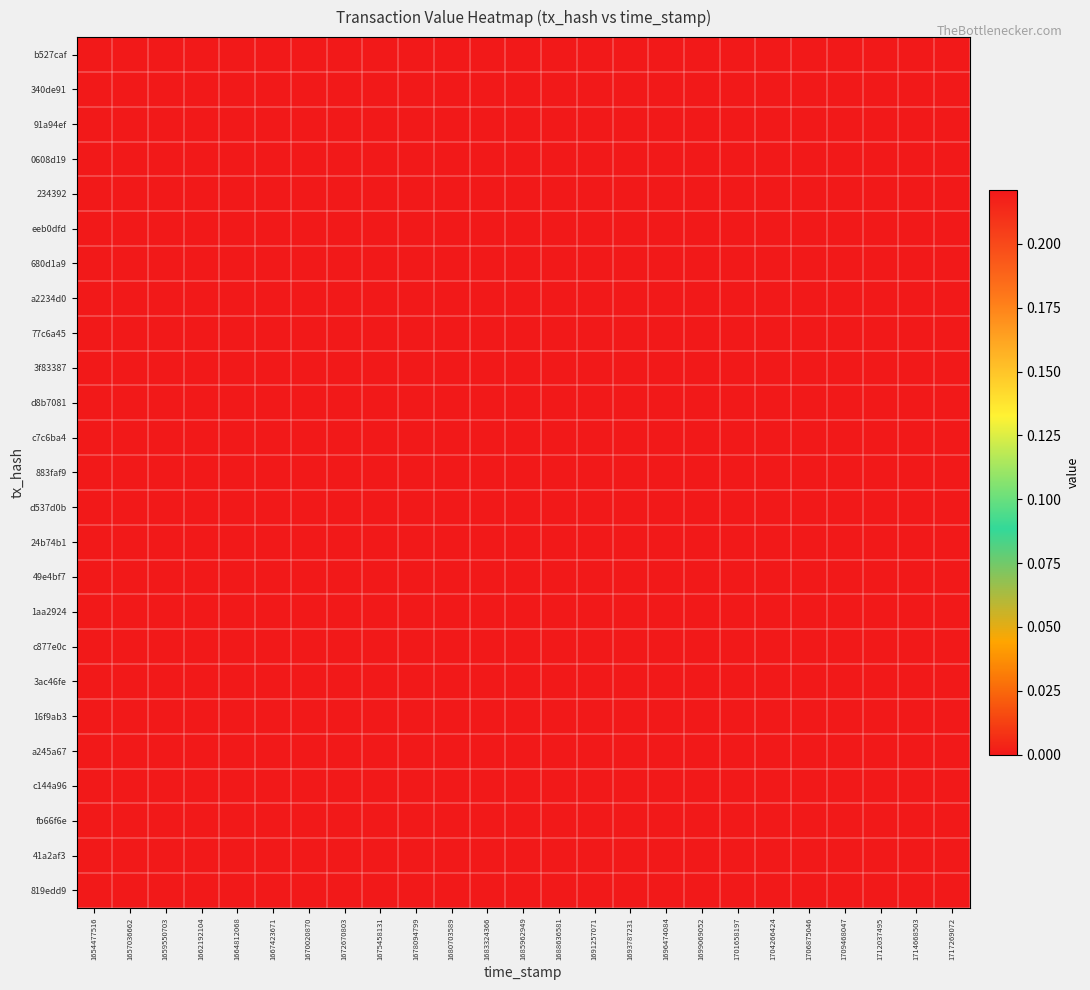

Reading left to right, extract all data points from this chart.

b527caf: 1654477516=0.2	1657036662=0.0	1659550703=0.0	1662192104=0.0	1664812068=0.0	1667423671=0.0	1670020870=0.0	1672670803=0.0	1675458131=0.0	1678094799=0.0	1680703589=0.0	1683324366=0.0	1685962949=0.0	1688636581=0.0	1691257071=0.0	1693787231=0.0	1696474084=0.0	1699069052=0.0	1701658197=0.0	1704266424=0.0	1706875046=0.0	1709468047=0.0	1712037495=0.0	1714668503=0.0	1717269072=0.0
340de91: 1654477516=0.0	1657036662=0.2	1659550703=0.0	1662192104=0.0	1664812068=0.0	1667423671=0.0	1670020870=0.0	1672670803=0.0	1675458131=0.0	1678094799=0.0	1680703589=0.0	1683324366=0.0	1685962949=0.0	1688636581=0.0	1691257071=0.0	1693787231=0.0	1696474084=0.0	1699069052=0.0	1701658197=0.0	1704266424=0.0	1706875046=0.0	1709468047=0.0	1712037495=0.0	1714668503=0.0	1717269072=0.0
91a94ef: 1654477516=0.0	1657036662=0.0	1659550703=0.2	1662192104=0.0	1664812068=0.0	1667423671=0.0	1670020870=0.0	1672670803=0.0	1675458131=0.0	1678094799=0.0	1680703589=0.0	1683324366=0.0	1685962949=0.0	1688636581=0.0	1691257071=0.0	1693787231=0.0	1696474084=0.0	1699069052=0.0	1701658197=0.0	1704266424=0.0	1706875046=0.0	1709468047=0.0	1712037495=0.0	1714668503=0.0	1717269072=0.0
0608d19: 1654477516=0.0	1657036662=0.0	1659550703=0.0	1662192104=0.2	1664812068=0.0	1667423671=0.0	1670020870=0.0	1672670803=0.0	1675458131=0.0	1678094799=0.0	1680703589=0.0	1683324366=0.0	1685962949=0.0	1688636581=0.0	1691257071=0.0	1693787231=0.0	1696474084=0.0	1699069052=0.0	1701658197=0.0	1704266424=0.0	1706875046=0.0	1709468047=0.0	1712037495=0.0	1714668503=0.0	1717269072=0.0
234392: 1654477516=0.0	1657036662=0.0	1659550703=0.0	1662192104=0.0	1664812068=0.2	1667423671=0.0	1670020870=0.0	1672670803=0.0	1675458131=0.0	1678094799=0.0	1680703589=0.0	1683324366=0.0	1685962949=0.0	1688636581=0.0	1691257071=0.0	1693787231=0.0	1696474084=0.0	1699069052=0.0	1701658197=0.0	1704266424=0.0	1706875046=0.0	1709468047=0.0	1712037495=0.0	1714668503=0.0	1717269072=0.0
eeb0dfd: 1654477516=0.0	1657036662=0.0	1659550703=0.0	1662192104=0.0	1664812068=0.0	1667423671=0.2	1670020870=0.0	1672670803=0.0	1675458131=0.0	1678094799=0.0	1680703589=0.0	1683324366=0.0	1685962949=0.0	1688636581=0.0	1691257071=0.0	1693787231=0.0	1696474084=0.0	1699069052=0.0	1701658197=0.0	1704266424=0.0	1706875046=0.0	1709468047=0.0	1712037495=0.0	1714668503=0.0	1717269072=0.0
680d1a9: 1654477516=0.0	1657036662=0.0	1659550703=0.0	1662192104=0.0	1664812068=0.0	1667423671=0.0	1670020870=0.2	1672670803=0.0	1675458131=0.0	1678094799=0.0	1680703589=0.0	1683324366=0.0	1685962949=0.0	1688636581=0.0	1691257071=0.0	1693787231=0.0	1696474084=0.0	1699069052=0.0	1701658197=0.0	1704266424=0.0	1706875046=0.0	1709468047=0.0	1712037495=0.0	1714668503=0.0	1717269072=0.0
a2234d0: 1654477516=0.0	1657036662=0.0	1659550703=0.0	1662192104=0.0	1664812068=0.0	1667423671=0.0	1670020870=0.0	1672670803=0.2	1675458131=0.0	1678094799=0.0	1680703589=0.0	1683324366=0.0	1685962949=0.0	1688636581=0.0	1691257071=0.0	1693787231=0.0	1696474084=0.0	1699069052=0.0	1701658197=0.0	1704266424=0.0	1706875046=0.0	1709468047=0.0	1712037495=0.0	1714668503=0.0	1717269072=0.0
77c6a45: 1654477516=0.0	1657036662=0.0	1659550703=0.0	1662192104=0.0	1664812068=0.0	1667423671=0.0	1670020870=0.0	1672670803=0.0	1675458131=0.2	1678094799=0.0	1680703589=0.0	1683324366=0.0	1685962949=0.0	1688636581=0.0	1691257071=0.0	1693787231=0.0	1696474084=0.0	1699069052=0.0	1701658197=0.0	1704266424=0.0	1706875046=0.0	1709468047=0.0	1712037495=0.0	1714668503=0.0	1717269072=0.0
3f83387: 1654477516=0.0	1657036662=0.0	1659550703=0.0	1662192104=0.0	1664812068=0.0	1667423671=0.0	1670020870=0.0	1672670803=0.0	1675458131=0.0	1678094799=0.2	1680703589=0.0	1683324366=0.0	1685962949=0.0	1688636581=0.0	1691257071=0.0	1693787231=0.0	1696474084=0.0	1699069052=0.0	1701658197=0.0	1704266424=0.0	1706875046=0.0	1709468047=0.0	1712037495=0.0	1714668503=0.0	1717269072=0.0
d8b7081: 1654477516=0.0	1657036662=0.0	1659550703=0.0	1662192104=0.0	1664812068=0.0	1667423671=0.0	1670020870=0.0	1672670803=0.0	1675458131=0.0	1678094799=0.0	1680703589=0.2	1683324366=0.0	1685962949=0.0	1688636581=0.0	1691257071=0.0	1693787231=0.0	1696474084=0.0	1699069052=0.0	1701658197=0.0	1704266424=0.0	1706875046=0.0	1709468047=0.0	1712037495=0.0	1714668503=0.0	1717269072=0.0
c7c6ba4: 1654477516=0.0	1657036662=0.0	1659550703=0.0	1662192104=0.0	1664812068=0.0	1667423671=0.0	1670020870=0.0	1672670803=0.0	1675458131=0.0	1678094799=0.0	1680703589=0.0	1683324366=0.2	1685962949=0.0	1688636581=0.0	1691257071=0.0	1693787231=0.0	1696474084=0.0	1699069052=0.0	1701658197=0.0	1704266424=0.0	1706875046=0.0	1709468047=0.0	1712037495=0.0	1714668503=0.0	1717269072=0.0
883faf9: 1654477516=0.0	1657036662=0.0	1659550703=0.0	1662192104=0.0	1664812068=0.0	1667423671=0.0	1670020870=0.0	1672670803=0.0	1675458131=0.0	1678094799=0.0	1680703589=0.0	1683324366=0.0	1685962949=0.2	1688636581=0.0	1691257071=0.0	1693787231=0.0	1696474084=0.0	1699069052=0.0	1701658197=0.0	1704266424=0.0	1706875046=0.0	1709468047=0.0	1712037495=0.0	1714668503=0.0	1717269072=0.0
d537d0b: 1654477516=0.0	1657036662=0.0	1659550703=0.0	1662192104=0.0	1664812068=0.0	1667423671=0.0	1670020870=0.0	1672670803=0.0	1675458131=0.0	1678094799=0.0	1680703589=0.0	1683324366=0.0	1685962949=0.0	1688636581=0.2	1691257071=0.0	1693787231=0.0	1696474084=0.0	1699069052=0.0	1701658197=0.0	1704266424=0.0	1706875046=0.0	1709468047=0.0	1712037495=0.0	1714668503=0.0	1717269072=0.0
24b74b1: 1654477516=0.0	1657036662=0.0	1659550703=0.0	1662192104=0.0	1664812068=0.0	1667423671=0.0	1670020870=0.0	1672670803=0.0	1675458131=0.0	1678094799=0.0	1680703589=0.0	1683324366=0.0	1685962949=0.0	1688636581=0.0	1691257071=0.2	1693787231=0.0	1696474084=0.0	1699069052=0.0	1701658197=0.0	1704266424=0.0	1706875046=0.0	1709468047=0.0	1712037495=0.0	1714668503=0.0	1717269072=0.0
49e4bf7: 1654477516=0.0	1657036662=0.0	1659550703=0.0	1662192104=0.0	1664812068=0.0	1667423671=0.0	1670020870=0.0	1672670803=0.0	1675458131=0.0	1678094799=0.0	1680703589=0.0	1683324366=0.0	1685962949=0.0	1688636581=0.0	1691257071=0.0	1693787231=0.2	1696474084=0.0	1699069052=0.0	1701658197=0.0	1704266424=0.0	1706875046=0.0	1709468047=0.0	1712037495=0.0	1714668503=0.0	1717269072=0.0
1aa2924: 1654477516=0.0	1657036662=0.0	1659550703=0.0	1662192104=0.0	1664812068=0.0	1667423671=0.0	1670020870=0.0	1672670803=0.0	1675458131=0.0	1678094799=0.0	1680703589=0.0	1683324366=0.0	1685962949=0.0	1688636581=0.0	1691257071=0.0	1693787231=0.0	1696474084=0.2	1699069052=0.0	1701658197=0.0	1704266424=0.0	1706875046=0.0	1709468047=0.0	1712037495=0.0	1714668503=0.0	1717269072=0.0
c877e0c: 1654477516=0.0	1657036662=0.0	1659550703=0.0	1662192104=0.0	1664812068=0.0	1667423671=0.0	1670020870=0.0	1672670803=0.0	1675458131=0.0	1678094799=0.0	1680703589=0.0	1683324366=0.0	1685962949=0.0	1688636581=0.0	1691257071=0.0	1693787231=0.0	1696474084=0.0	1699069052=0.2	1701658197=0.0	1704266424=0.0	1706875046=0.0	1709468047=0.0	1712037495=0.0	1714668503=0.0	1717269072=0.0
3ac46fe: 1654477516=0.0	1657036662=0.0	1659550703=0.0	1662192104=0.0	1664812068=0.0	1667423671=0.0	1670020870=0.0	1672670803=0.0	1675458131=0.0	1678094799=0.0	1680703589=0.0	1683324366=0.0	1685962949=0.0	1688636581=0.0	1691257071=0.0	1693787231=0.0	1696474084=0.0	1699069052=0.0	1701658197=0.2	1704266424=0.0	1706875046=0.0	1709468047=0.0	1712037495=0.0	1714668503=0.0	1717269072=0.0
16f9ab3: 1654477516=0.0	1657036662=0.0	1659550703=0.0	1662192104=0.0	1664812068=0.0	1667423671=0.0	1670020870=0.0	1672670803=0.0	1675458131=0.0	1678094799=0.0	1680703589=0.0	1683324366=0.0	1685962949=0.0	1688636581=0.0	1691257071=0.0	1693787231=0.0	1696474084=0.0	1699069052=0.0	1701658197=0.0	1704266424=0.2	1706875046=0.0	1709468047=0.0	1712037495=0.0	1714668503=0.0	1717269072=0.0
a245a67: 1654477516=0.0	1657036662=0.0	1659550703=0.0	1662192104=0.0	1664812068=0.0	1667423671=0.0	1670020870=0.0	1672670803=0.0	1675458131=0.0	1678094799=0.0	1680703589=0.0	1683324366=0.0	1685962949=0.0	1688636581=0.0	1691257071=0.0	1693787231=0.0	1696474084=0.0	1699069052=0.0	1701658197=0.0	1704266424=0.0	1706875046=0.2	1709468047=0.0	1712037495=0.0	1714668503=0.0	1717269072=0.0
c144a96: 1654477516=0.0	1657036662=0.0	1659550703=0.0	1662192104=0.0	1664812068=0.0	1667423671=0.0	1670020870=0.0	1672670803=0.0	1675458131=0.0	1678094799=0.0	1680703589=0.0	1683324366=0.0	1685962949=0.0	1688636581=0.0	1691257071=0.0	1693787231=0.0	1696474084=0.0	1699069052=0.0	1701658197=0.0	1704266424=0.0	1706875046=0.0	1709468047=0.2	1712037495=0.0	1714668503=0.0	1717269072=0.0
fb66f6e: 1654477516=0.0	1657036662=0.0	1659550703=0.0	1662192104=0.0	1664812068=0.0	1667423671=0.0	1670020870=0.0	1672670803=0.0	1675458131=0.0	1678094799=0.0	1680703589=0.0	1683324366=0.0	1685962949=0.0	1688636581=0.0	1691257071=0.0	1693787231=0.0	1696474084=0.0	1699069052=0.0	1701658197=0.0	1704266424=0.0	1706875046=0.0	1709468047=0.0	1712037495=0.2	1714668503=0.0	1717269072=0.0
41a2af3: 1654477516=0.0	1657036662=0.0	1659550703=0.0	1662192104=0.0	1664812068=0.0	1667423671=0.0	1670020870=0.0	1672670803=0.0	1675458131=0.0	1678094799=0.0	1680703589=0.0	1683324366=0.0	1685962949=0.0	1688636581=0.0	1691257071=0.0	1693787231=0.0	1696474084=0.0	1699069052=0.0	1701658197=0.0	1704266424=0.0	1706875046=0.0	1709468047=0.0	1712037495=0.0	1714668503=0.2	1717269072=0.0
819edd9: 1654477516=0.0	1657036662=0.0	1659550703=0.0	1662192104=0.0	1664812068=0.0	1667423671=0.0	1670020870=0.0	1672670803=0.0	1675458131=0.0	1678094799=0.0	1680703589=0.0	1683324366=0.0	1685962949=0.0	1688636581=0.0	1691257071=0.0	1693787231=0.0	1696474084=0.0	1699069052=0.0	1701658197=0.0	1704266424=0.0	1706875046=0.0	1709468047=0.0	1712037495=0.0	1714668503=0.0	1717269072=0.2